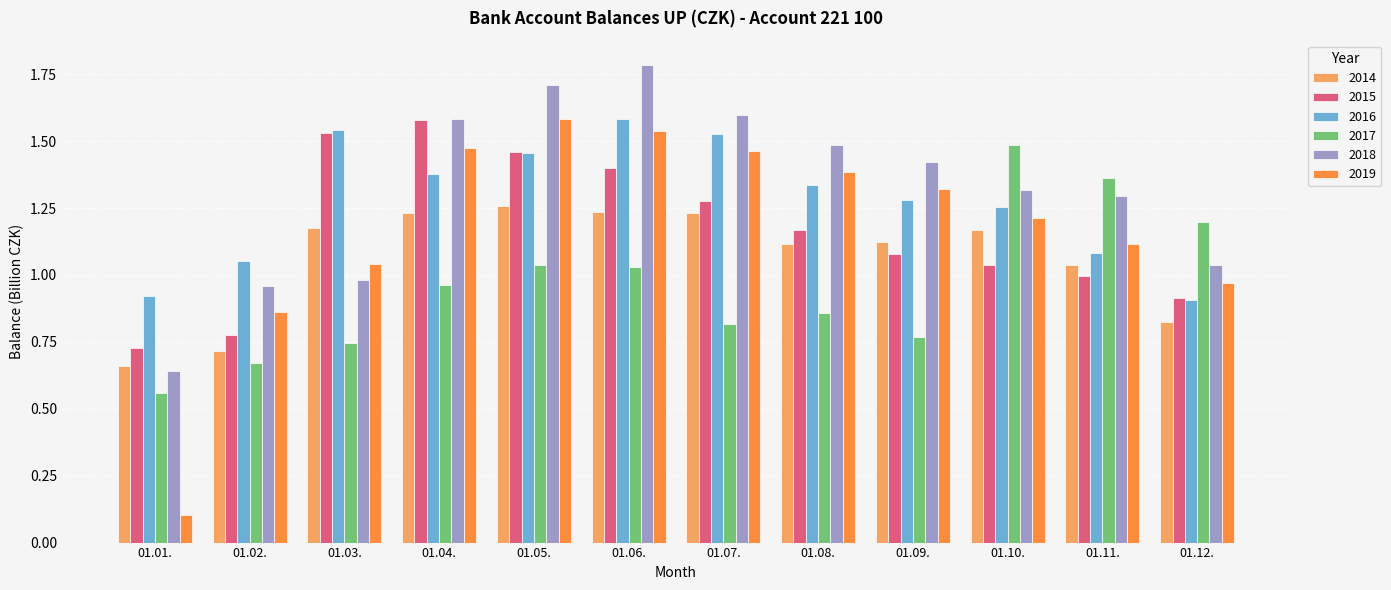

What is the label of the 8th bar from the left?

01.08.